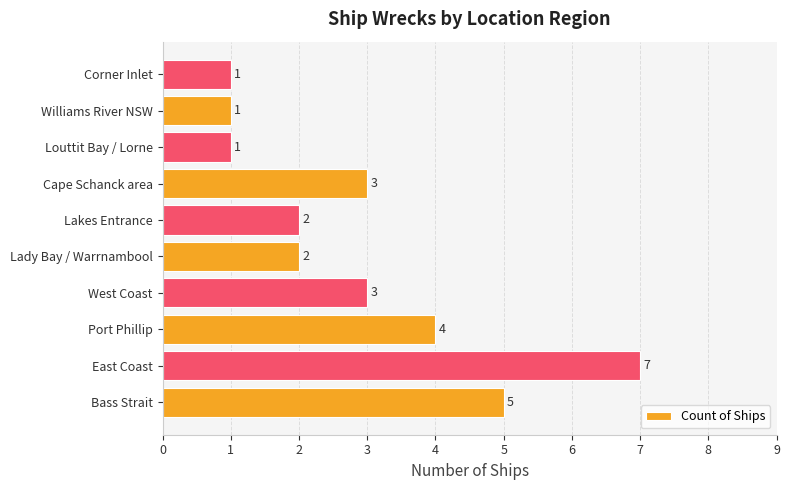

Are the bars grouped side by side (vs. stacked)?

No